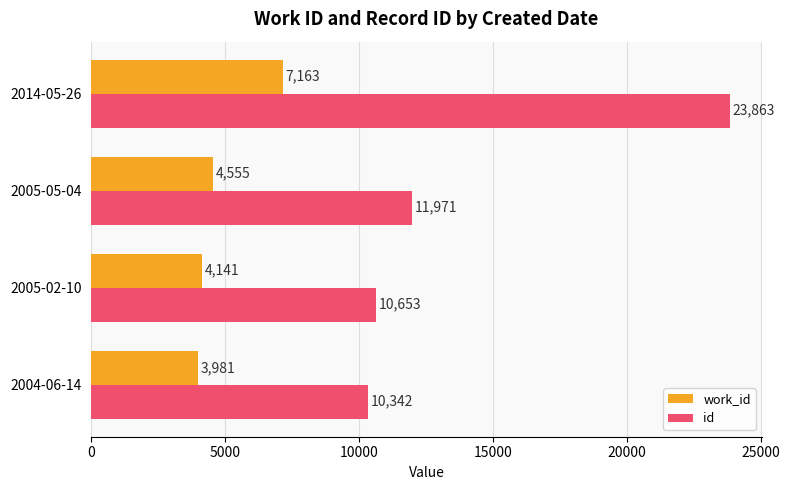

Which series has the largest range (max minus min)?

id